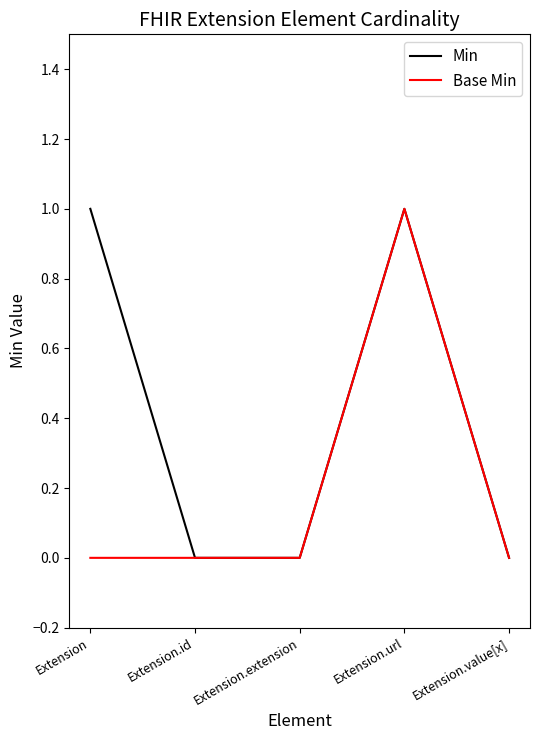

Reading left to right, extract all data points from this chart.

Min: Extension=1	Extension.id=0	Extension.extension=0	Extension.url=1	Extension.value[x]=0
Base Min: Extension=0	Extension.id=0	Extension.extension=0	Extension.url=1	Extension.value[x]=0